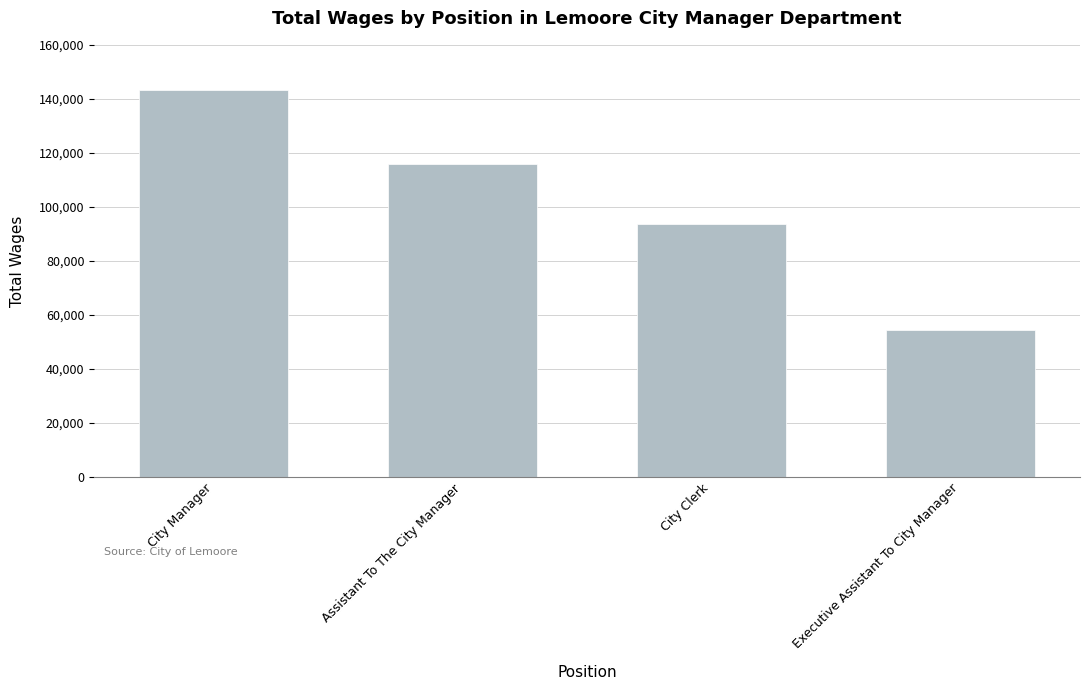

How many bars are there in total?

4